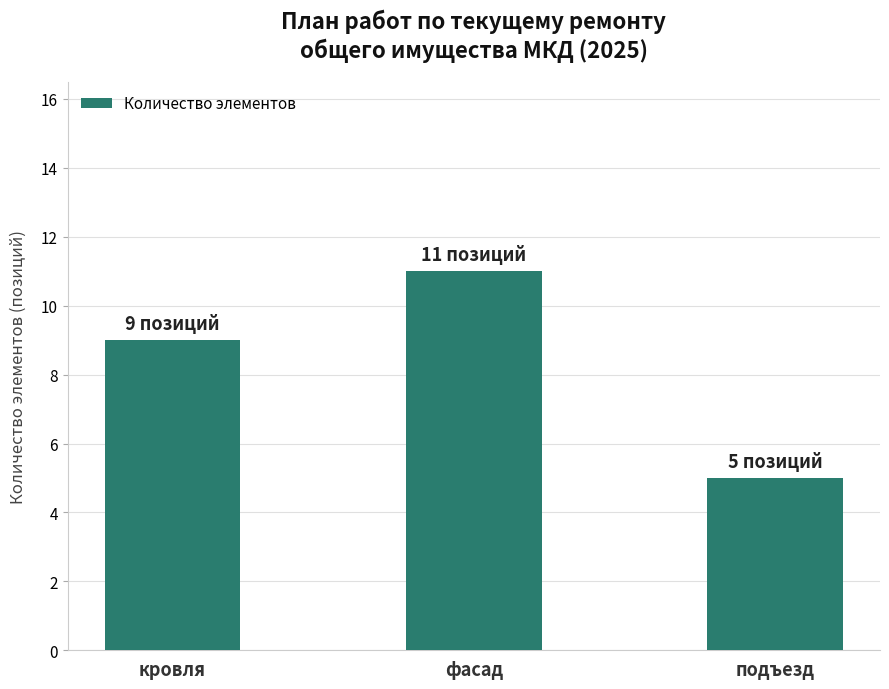

Which has a higher value, подъезд or фасад?

фасад